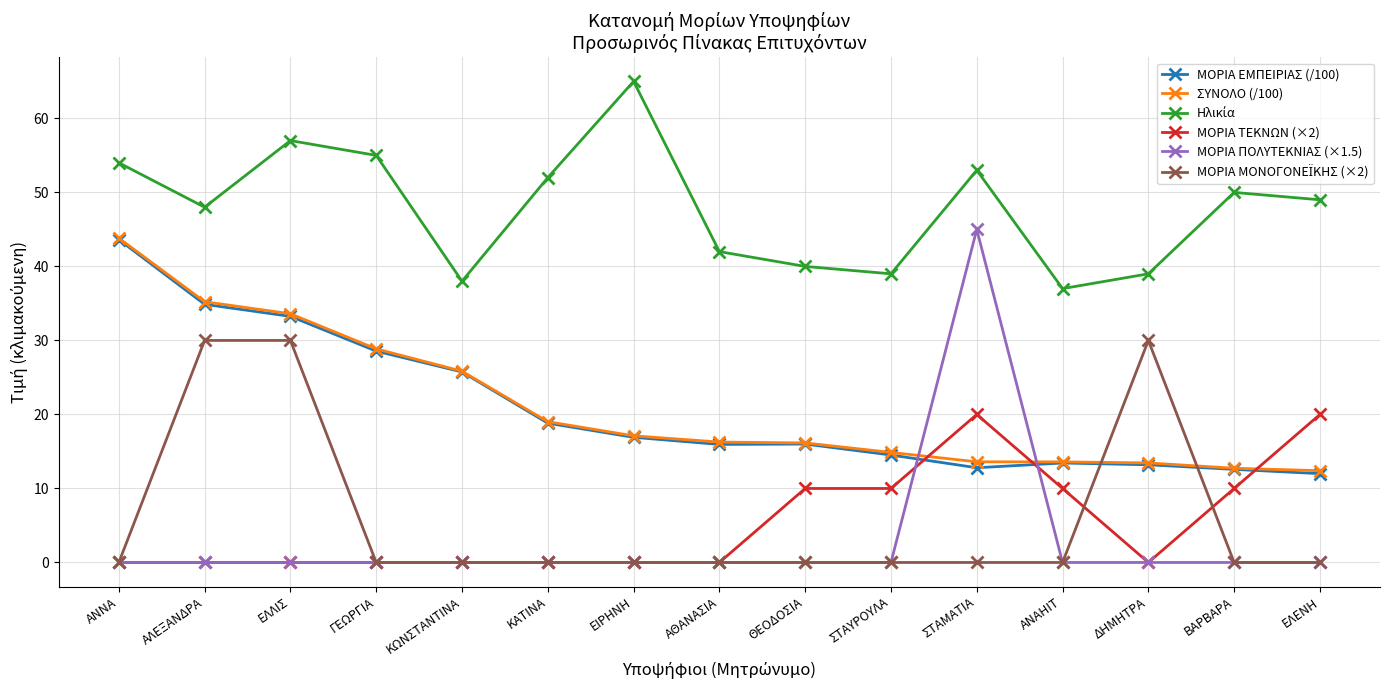

Between ΓΕΩΡΓΙΑ and ΣΤΑΜΑΤΙΑ, which series saw the biggest shift?

ΜΟΡΙΑ ΠΟΛΥΤΕΚΝΙΑΣ (×1.5)